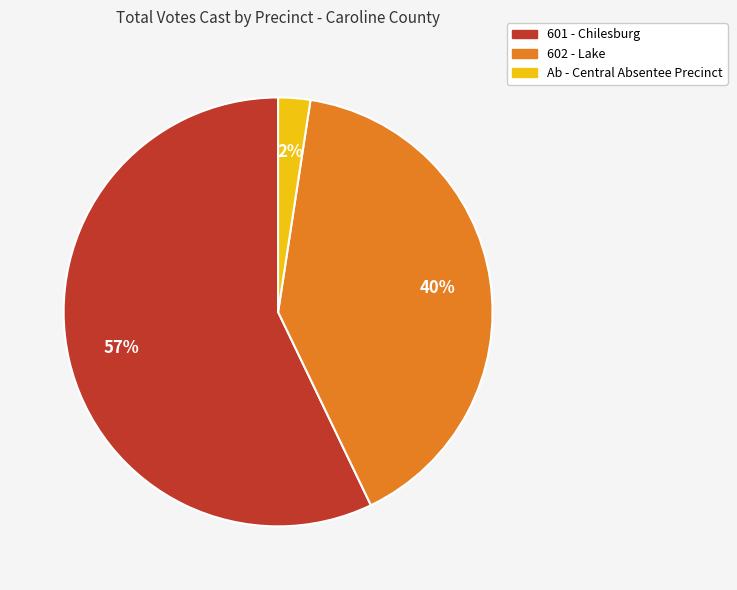

Rank the categories by value from highest to lowest.

601 - Chilesburg, 602 - Lake, Ab - Central Absentee Precinct